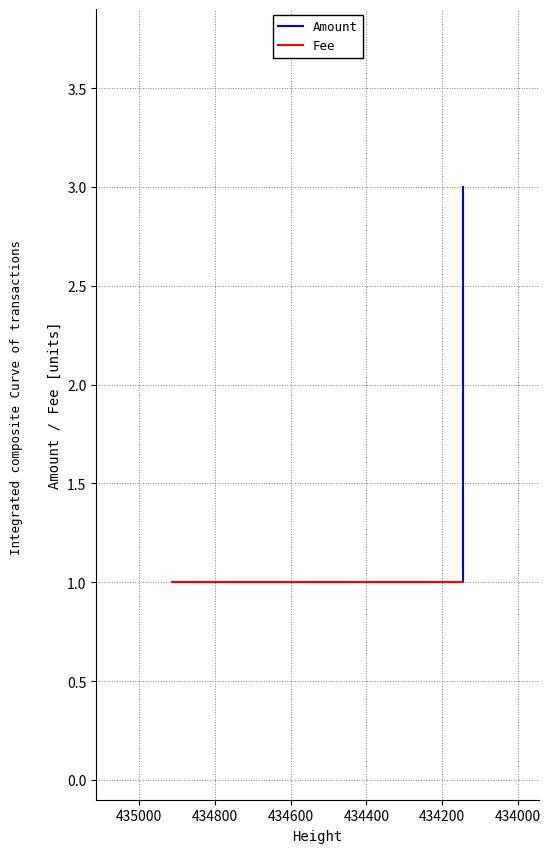

Is the value of Amount at 434000 greater than the value of Fee at 434000?

No